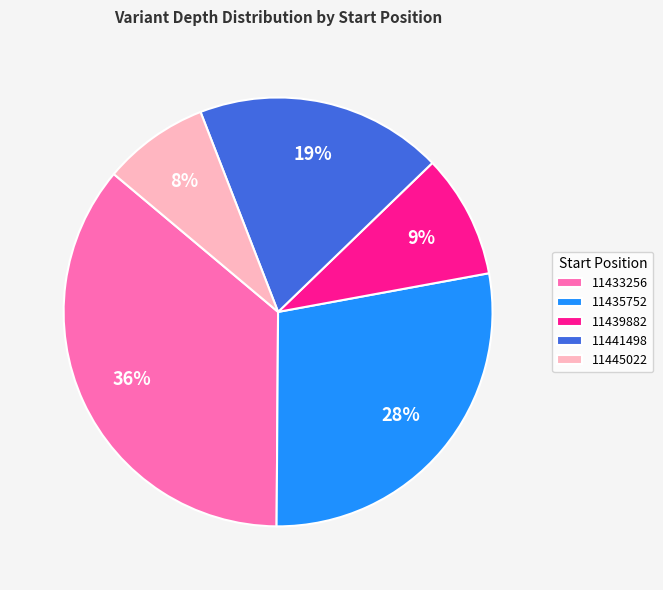

What percentage is the 11439882 slice, to the nearest percent?

9%